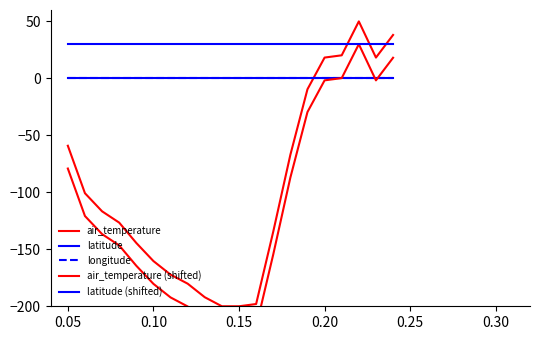

Is it true that air_temperature equals -253.7 at 0.10?

False